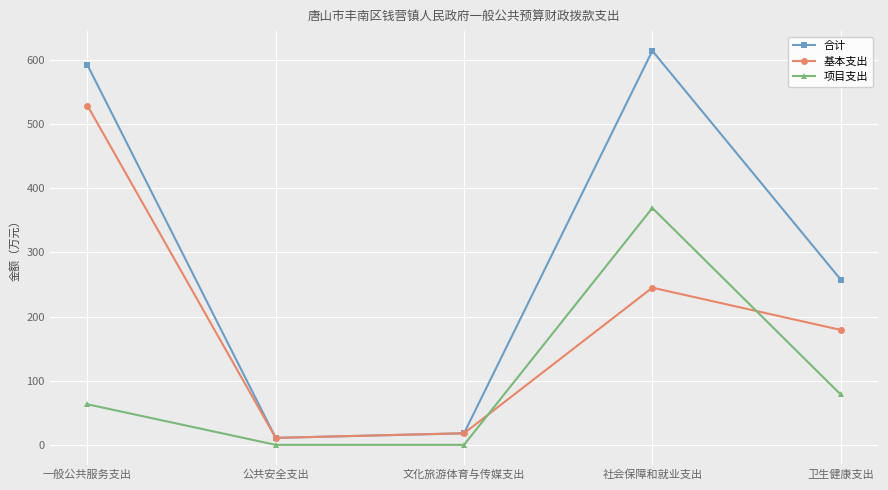

Count the number of categories in the chart.

5